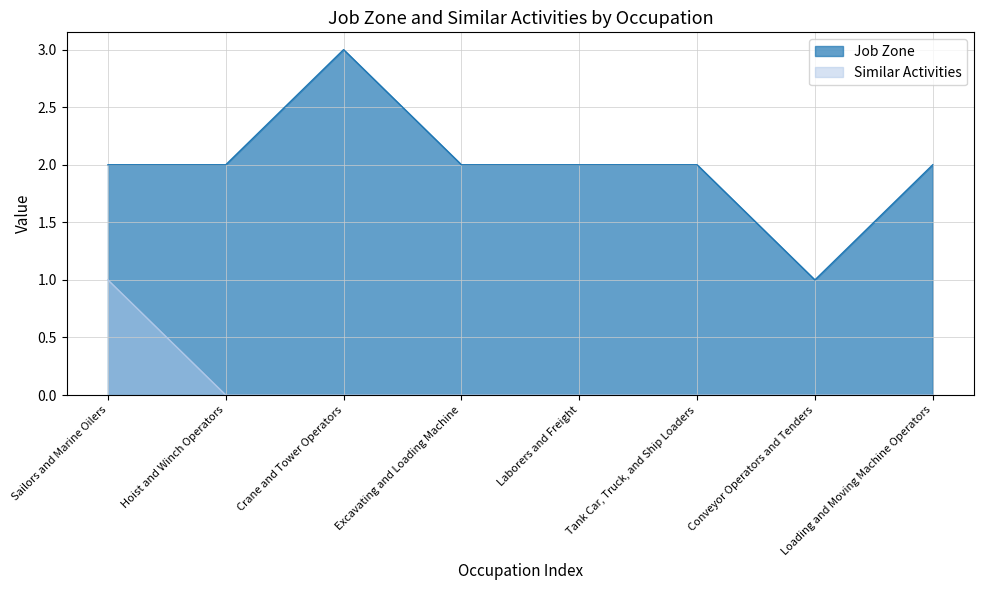

Does the chart have visible grid lines?

Yes